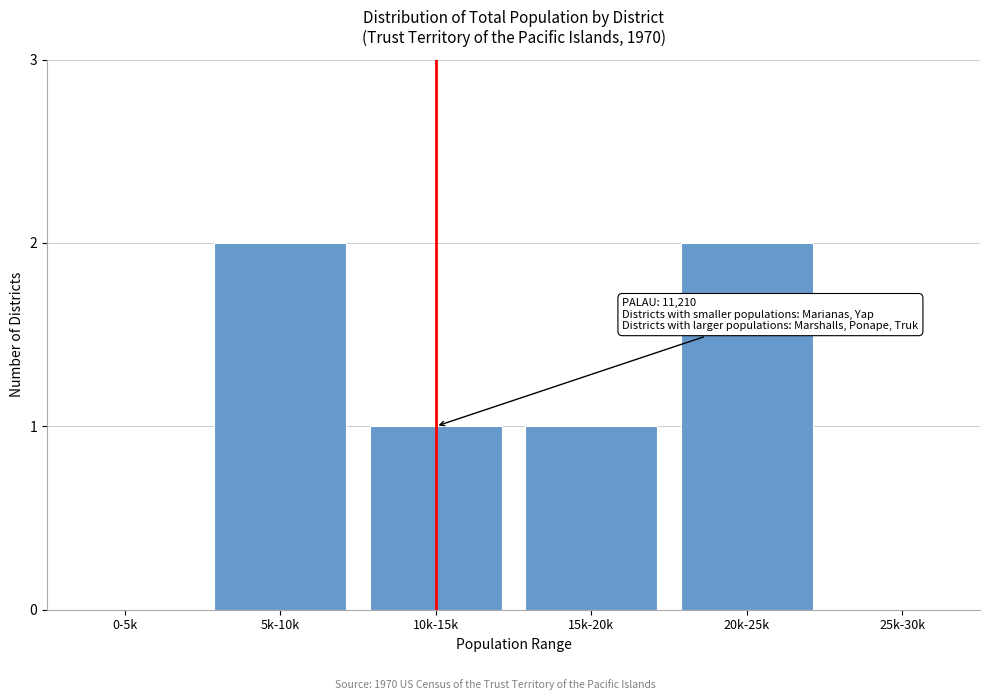

Reading left to right, list all the values displayed in this chart.

0-5k=0	5k-10k=2	10k-15k=1	15k-20k=1	20k-25k=2	25k-30k=0